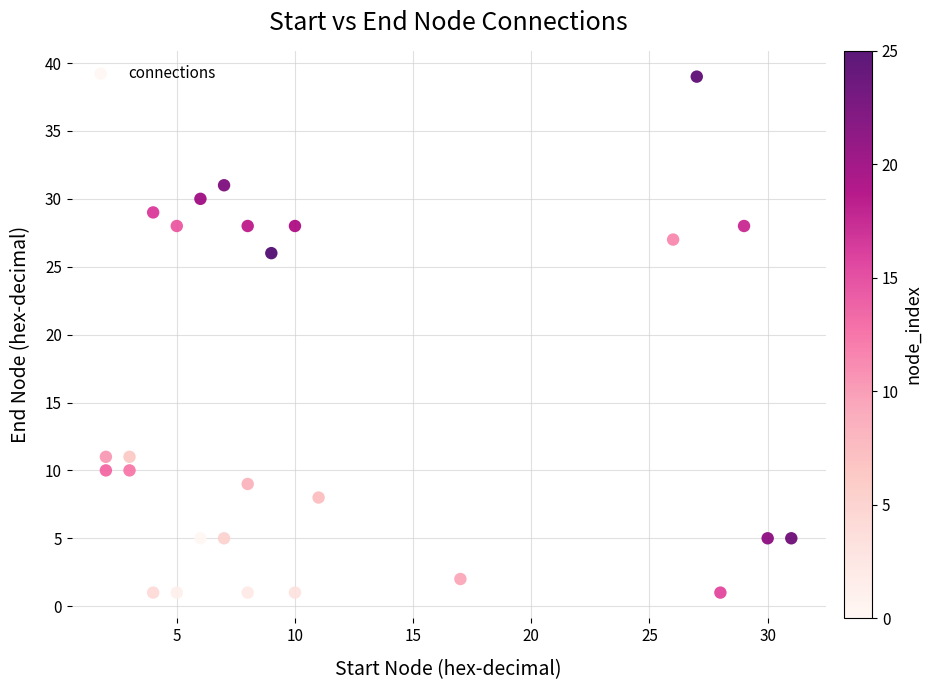

What is the range of Y values (max minus min)?

38